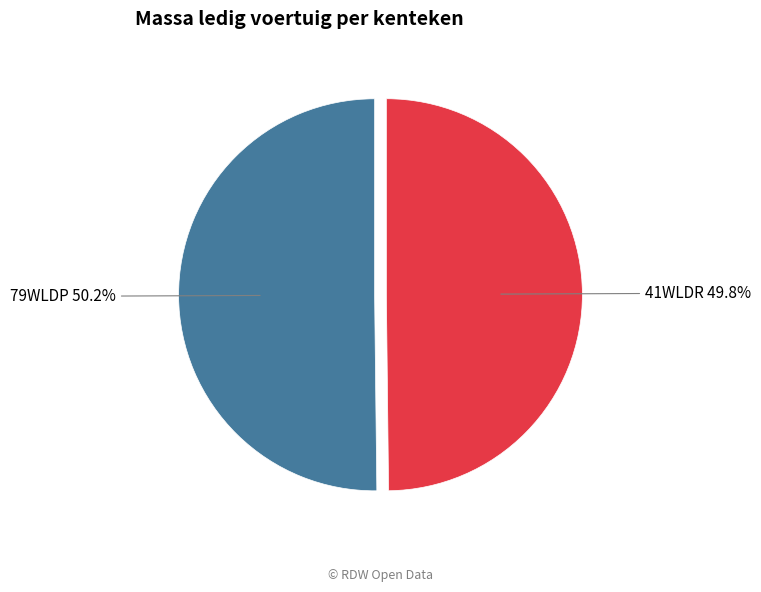

Is the sum of 41WLDR and 79WLDP greater than half?

Yes